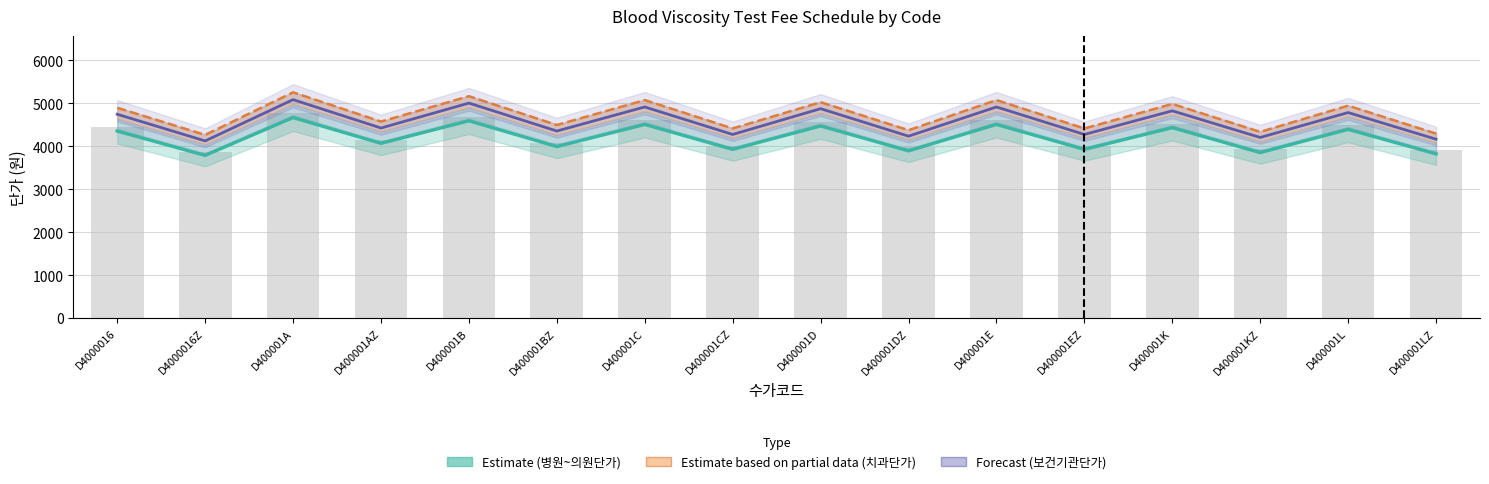

Reading left to right, list all the values displayed in this chart.

상대가치점수: 4442.4	3864.6	4765.5	4146.3	4684.5	4075.2	4603.5	4005.0	4563.0	3969.9	4603.5	4005.0	4522.5	3934.8	4482.9	3899.7
병원급이상단가: 4350.0	3785.0	4665.0	4065.0	4590.0	3990.0	4505.0	3925.0	4470.0	3890.0	4505.0	3925.0	4430.0	3850.0	4390.0	3820.0
요양·정신병원단가: 4890.0	4260.0	5250.0	4570.0	5160.0	4490.0	5070.0	4410.0	5020.0	4370.0	5070.0	4410.0	4980.0	4330.0	4940.0	4290.0
의원단가: 4740.0	4120.0	5080.0	4420.0	5000.0	4350.0	4910.0	4270.0	4870.0	4230.0	4910.0	4270.0	4820.0	4200.0	4780.0	4160.0